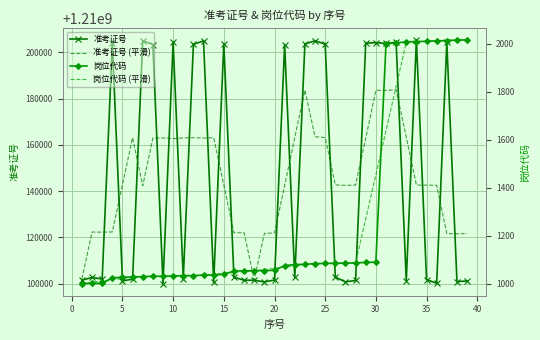

What is the lowest value of the 准考证号 (平滑) series?

1210101658.6